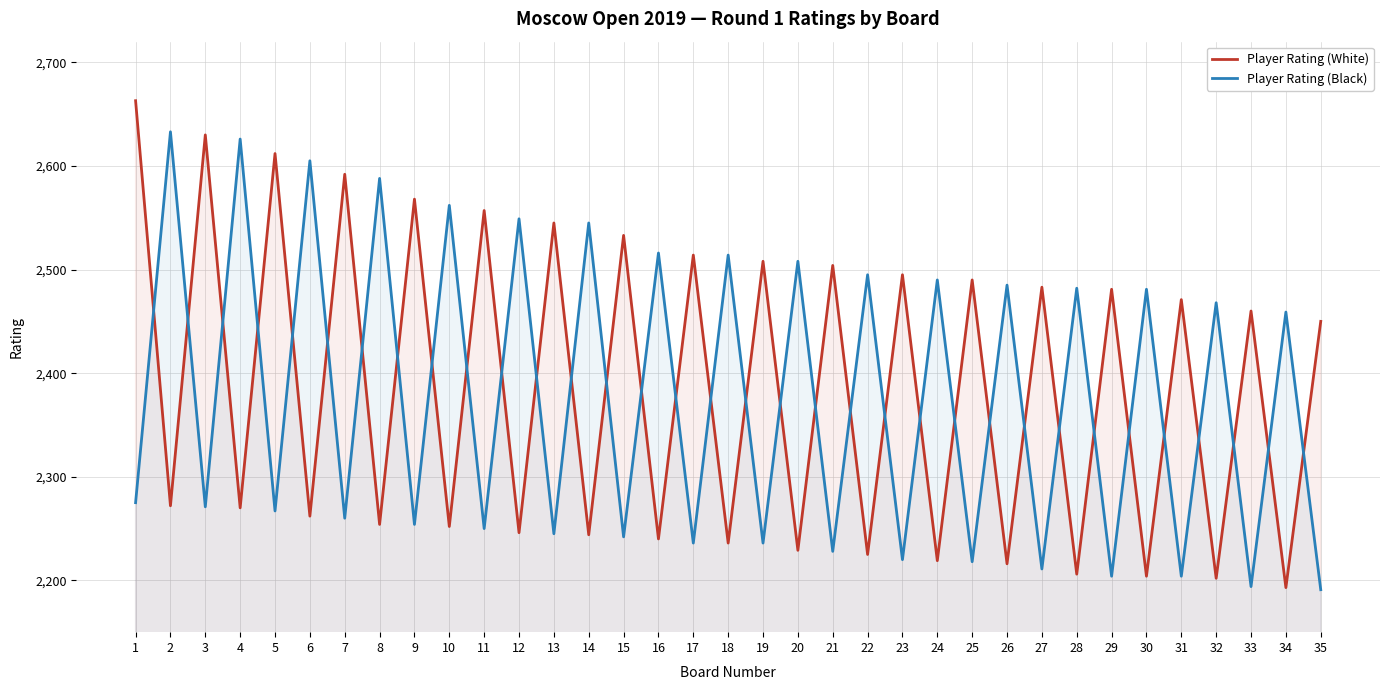

At how many categories does at least one series exceed 2204?

35